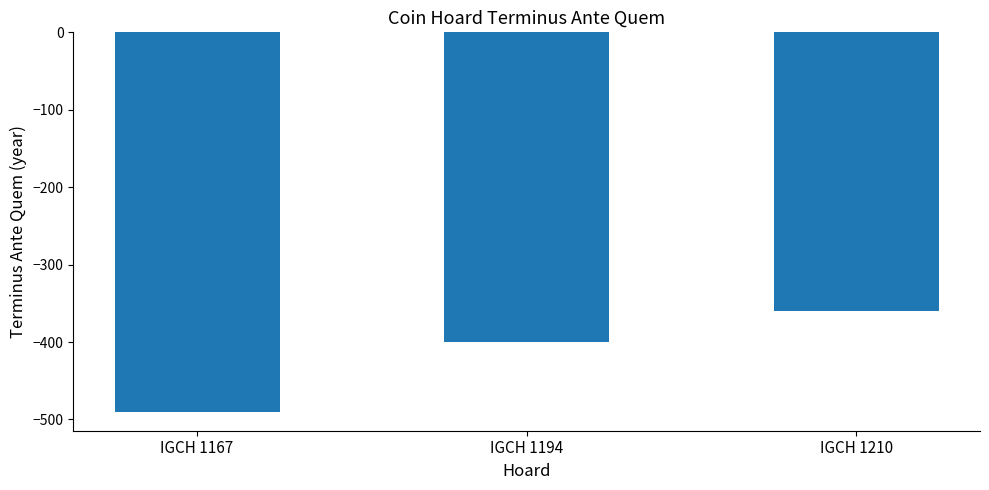

The value at IGCH 1210 is -360. True or false?

True